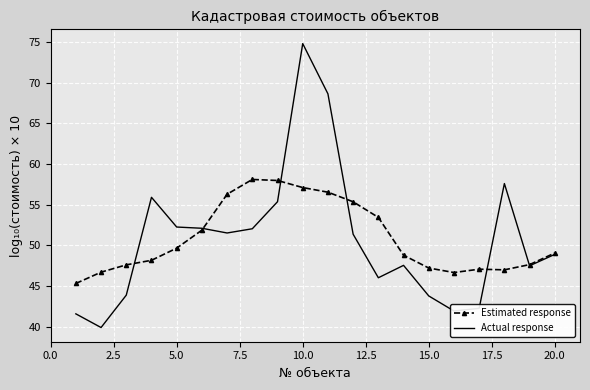

What is the minimum value for Actual response?

39.9